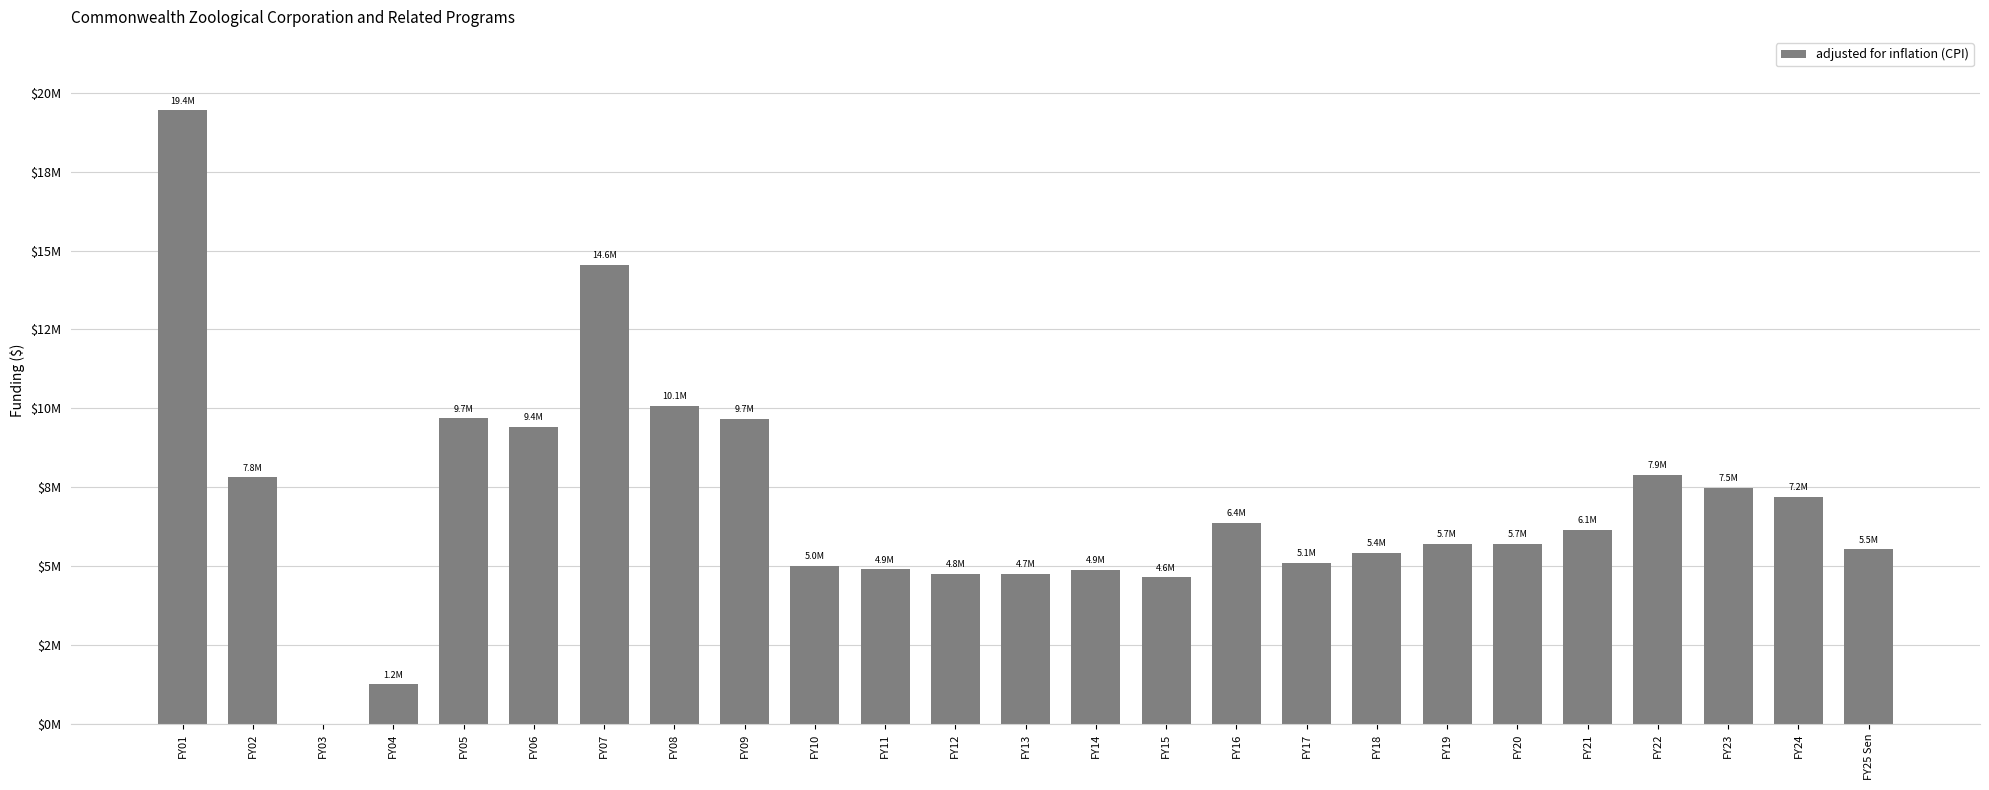

List the labels in order of value, largest first.

FY01, FY07, FY08, FY05, FY09, FY06, FY22, FY02, FY23, FY24, FY16, FY21, FY20, FY19, FY25 Sen, FY18, FY17, FY10, FY11, FY14, FY12, FY13, FY15, FY04, FY03